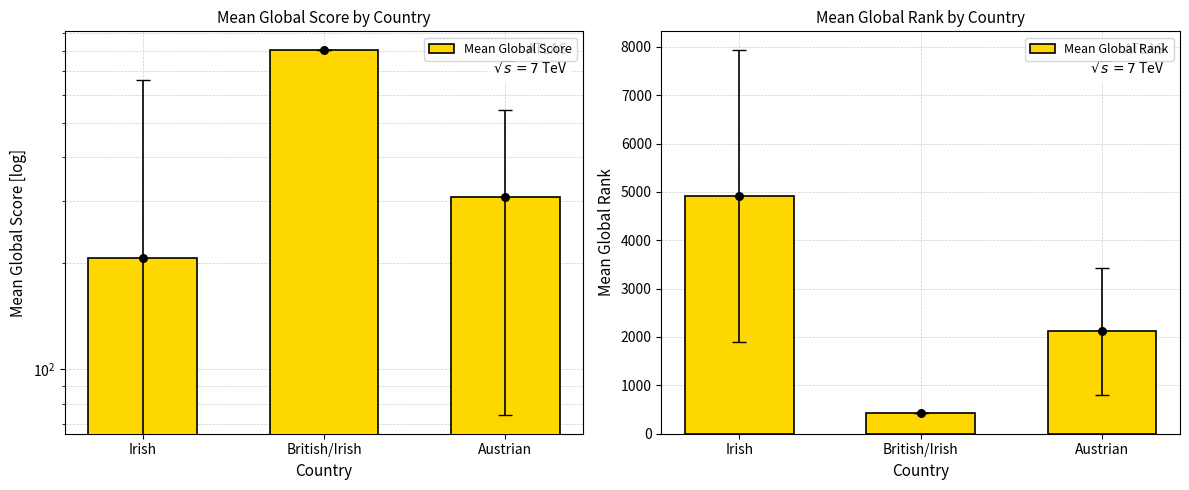

At which category is the sum across all series the highest?

Irish